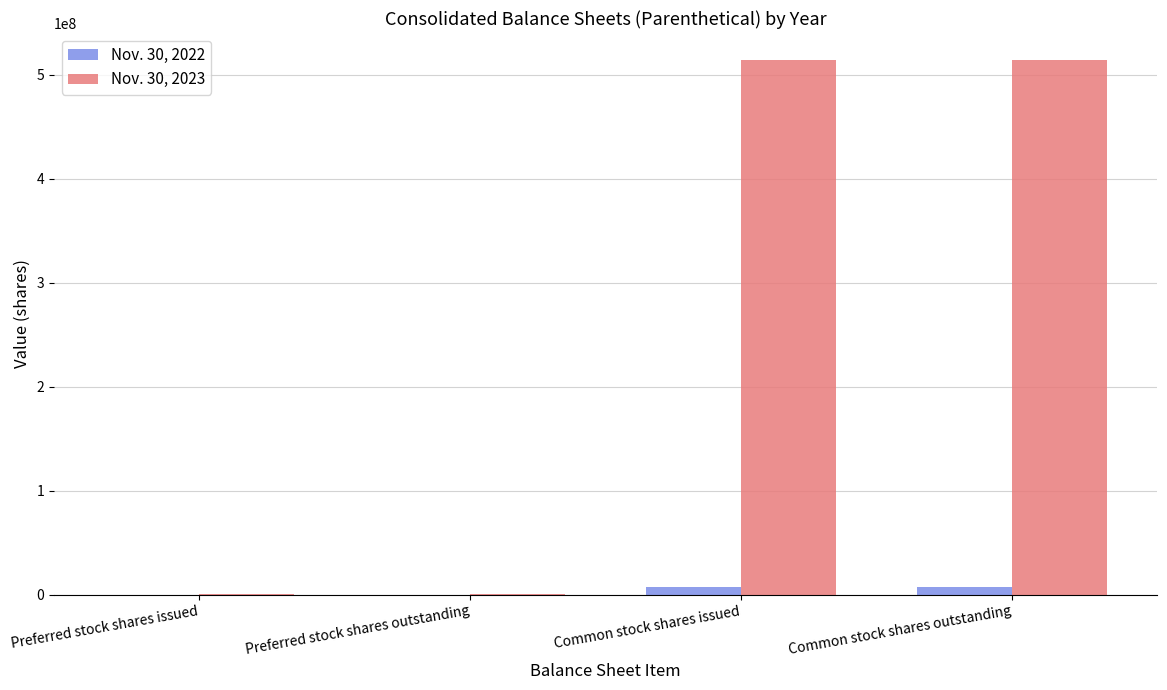

Is the value of Nov. 30, 2023 at Common stock shares outstanding greater than the value of Nov. 30, 2022 at Preferred stock shares issued?

Yes